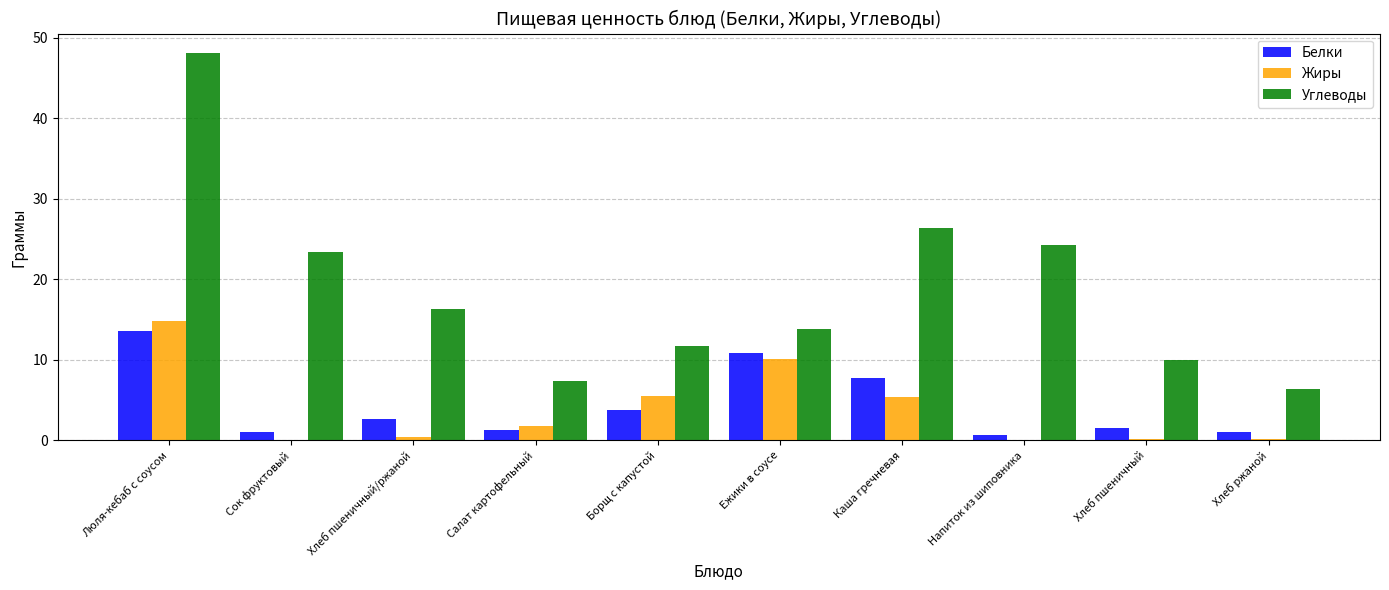

What is the average value of the Углеводы series?

18.8